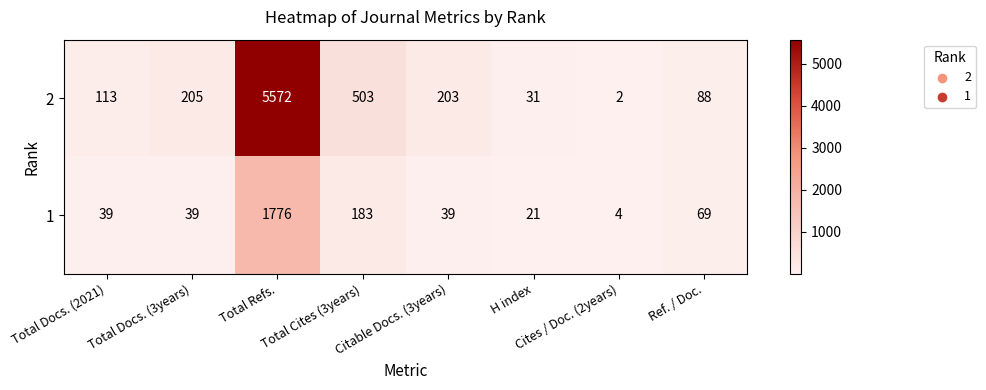

The 2 series shows 1 at Cites / Doc. (2years). True or false?

False